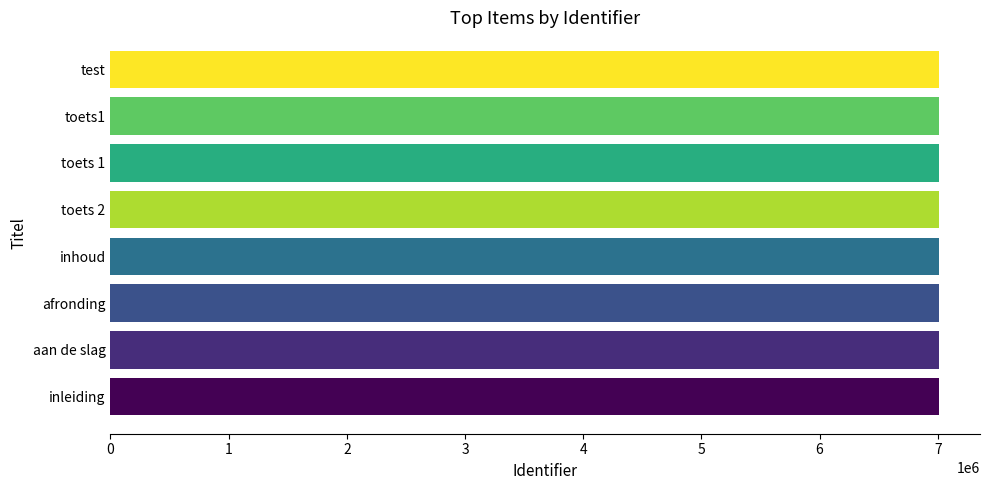

What is the value of the 6th bar from the left?

7006534